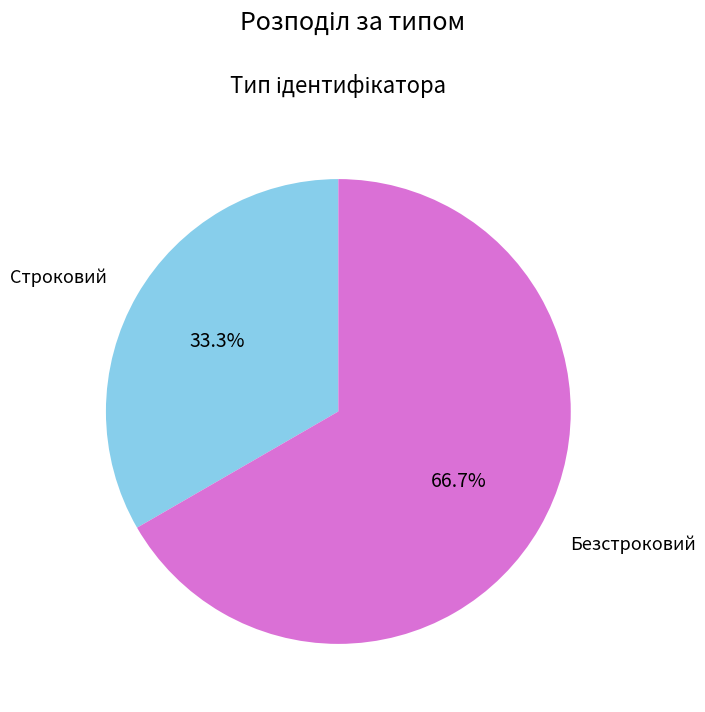

To the nearest percent, what is the average slice percentage?

50%